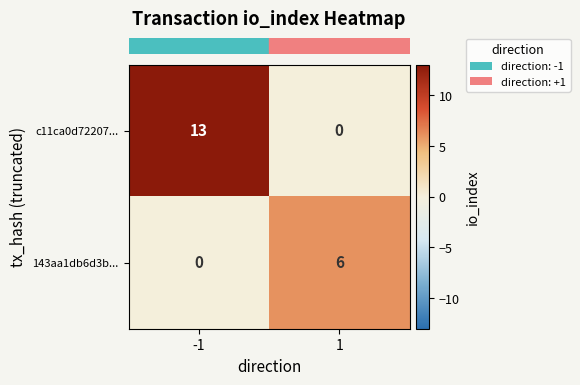

List the series in order of their overall mean, lowest first.

143aa1db6d3b..., c11ca0d72207...